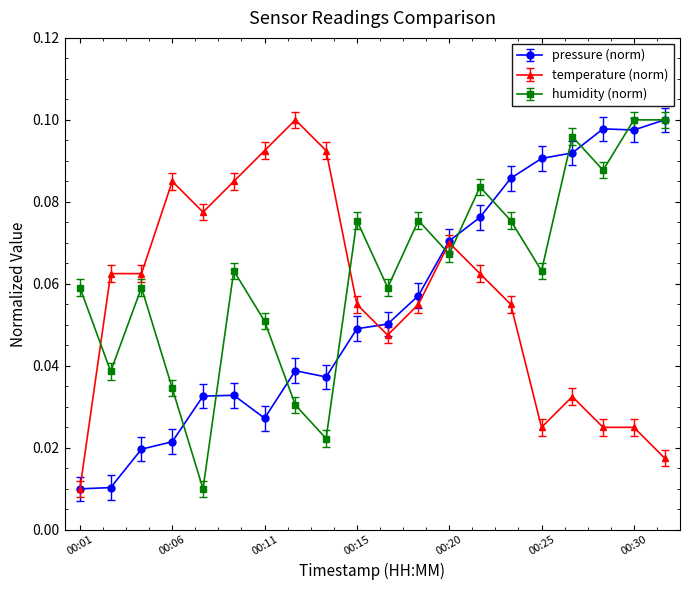

In humidity (norm), how many points are lower than both neighbors (excluding endpoints)?

7